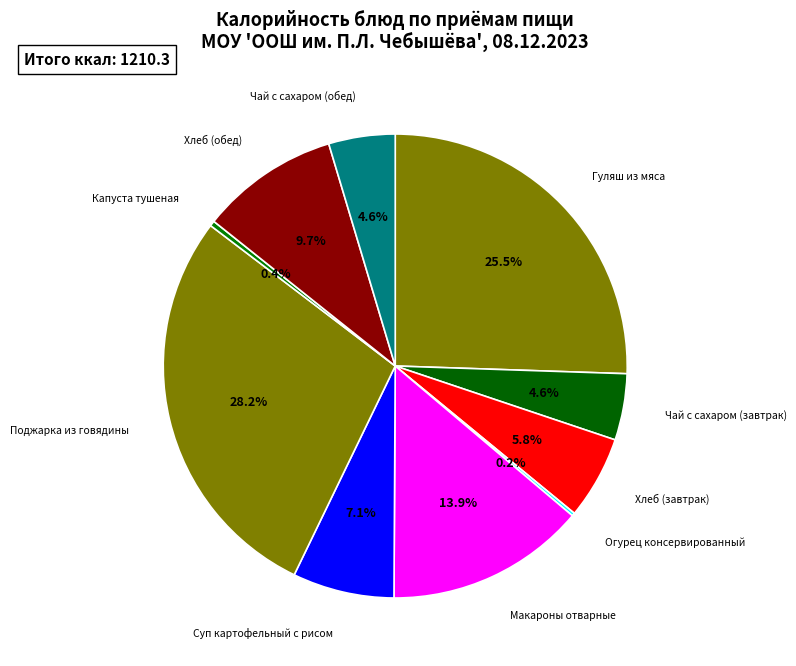

Which has a higher value, Макароны отварные or Чай с сахаром (завтрак)?

Макароны отварные